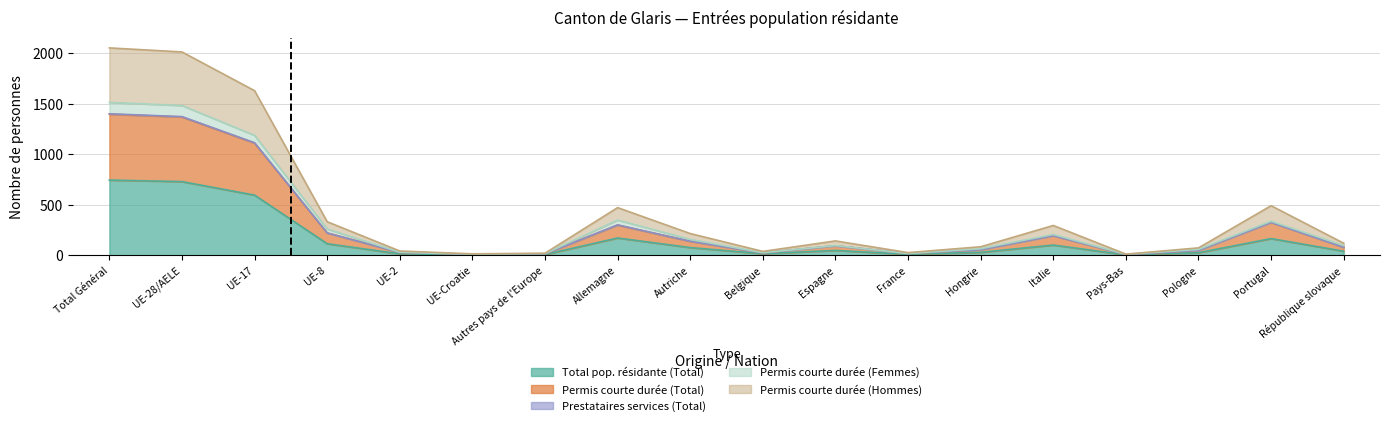

What is the total value across all series at UE-Croatie?

30